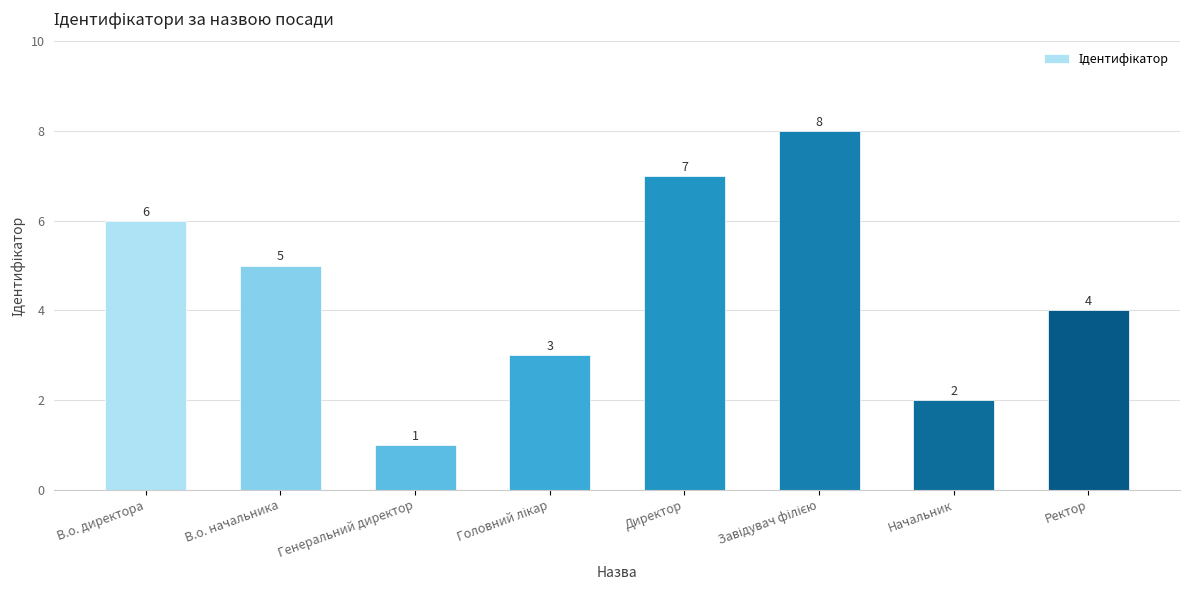

What is the value of the 5th bar from the left?

7